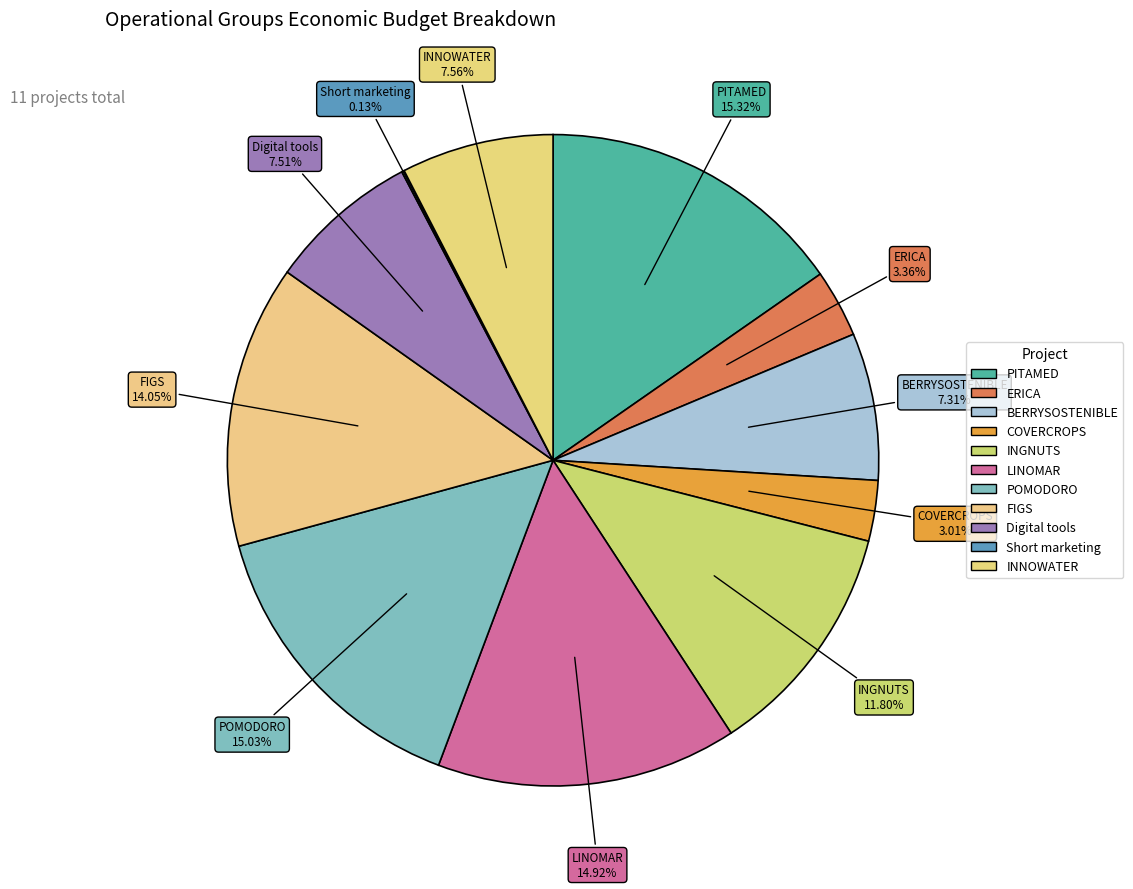

How much of the chart is everything except POMODORO?

85.0%